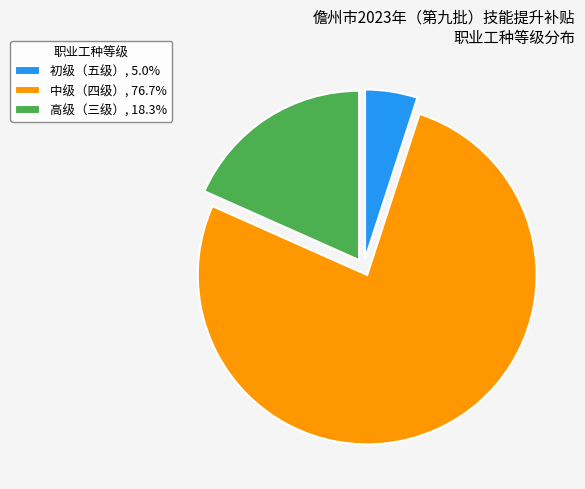

Is the sum of 高级（三级）, 18.3% and 中级（四级）, 76.7% greater than half?

Yes